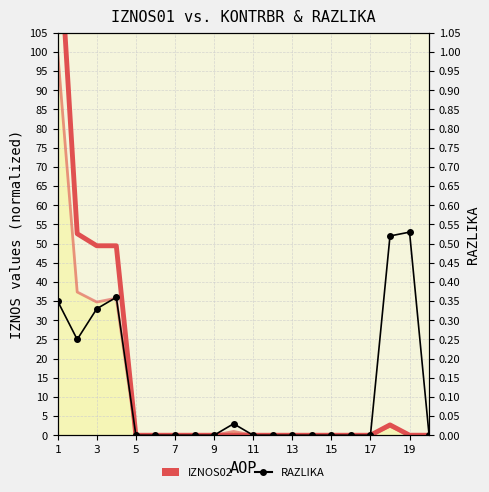

In RAZLIKA (norm.), how many points are lower than both neighbors (excluding endpoints)?

1